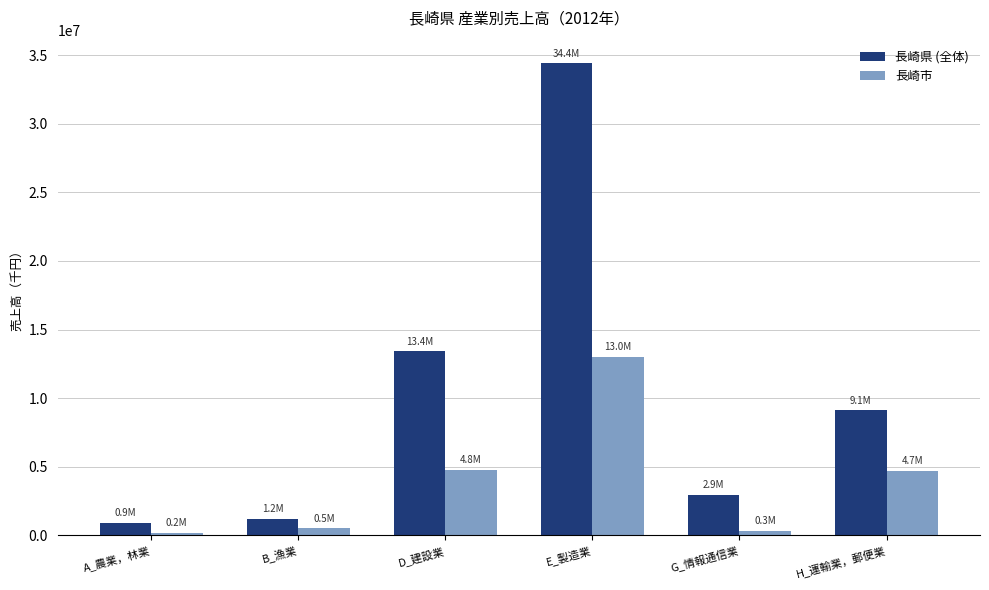

Which series has the largest total across all categories?

長崎県 (全体)